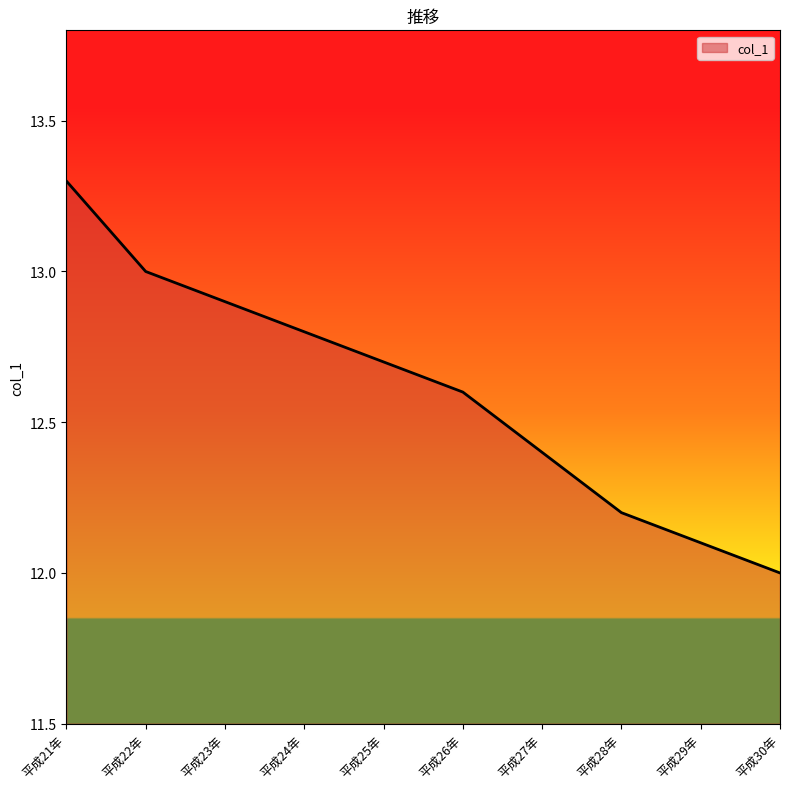

The chart shows a value of 13.3 at 平成21年. True or false?

True